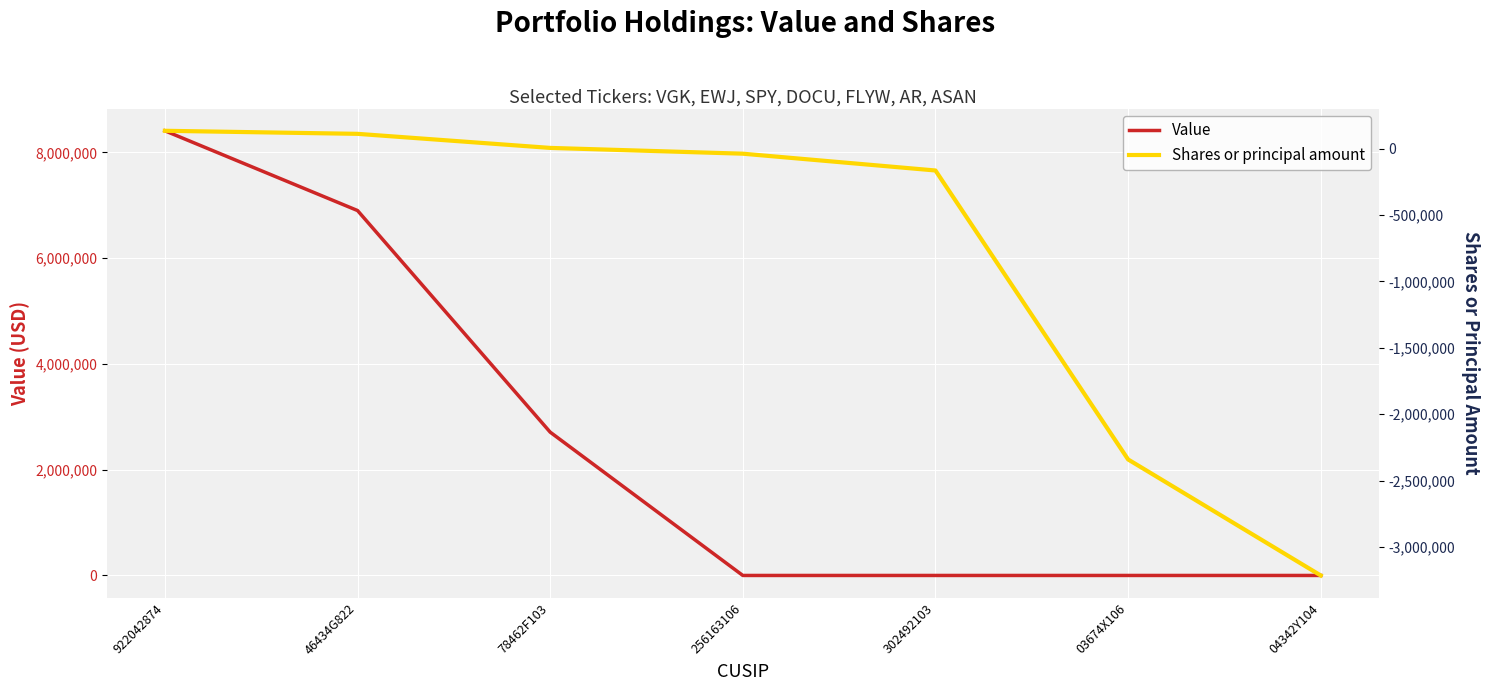

Which category has the highest value in the Value series?

922042874